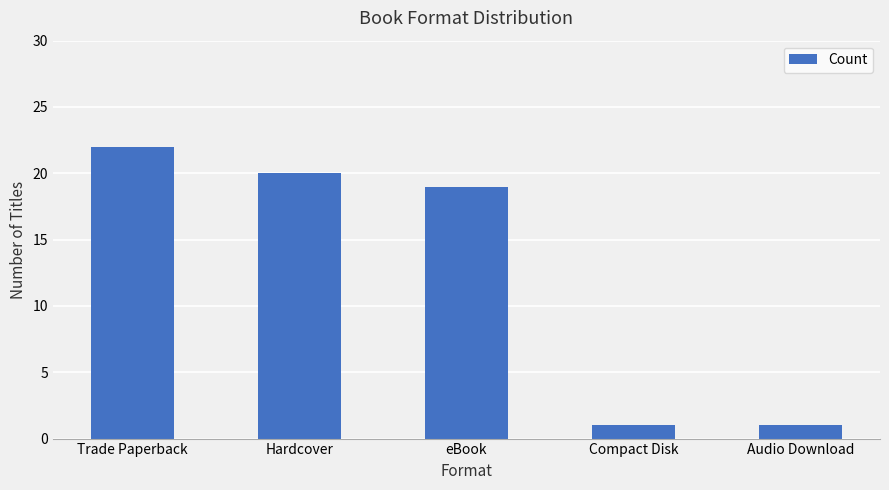

Are the bars horizontal?

No